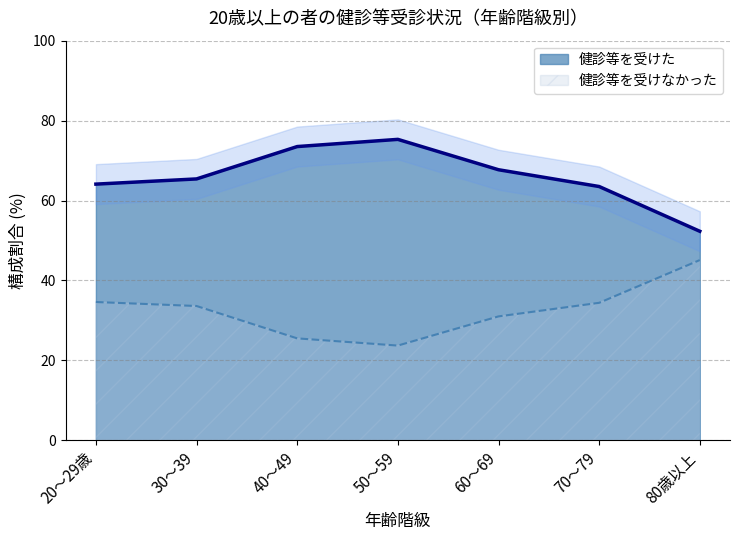

Between 30～39 and 70～79, which series saw the biggest shift?

健診等を受けた